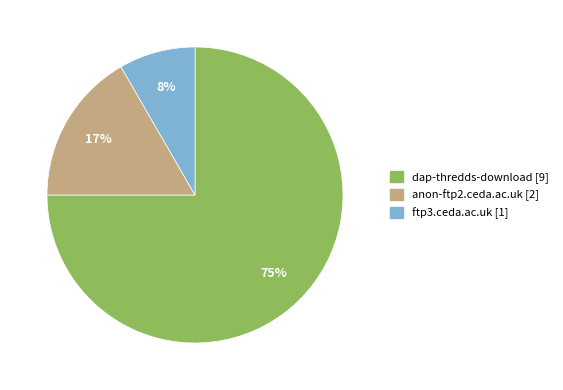

Which has a higher value, ftp3.ceda.ac.uk or dap-thredds-download?

dap-thredds-download